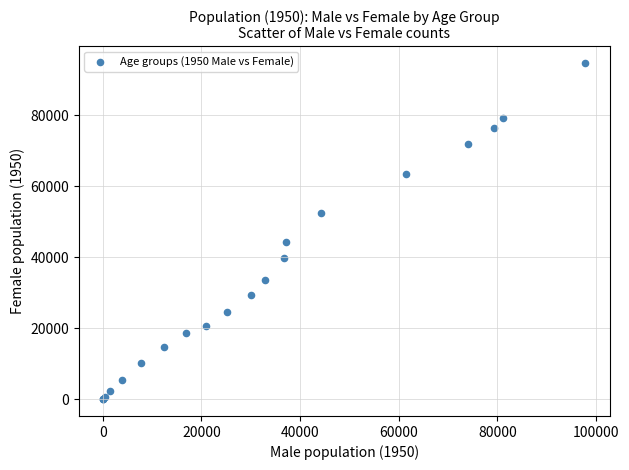

What Y value in the scatter plot is closest to 47338?

44372